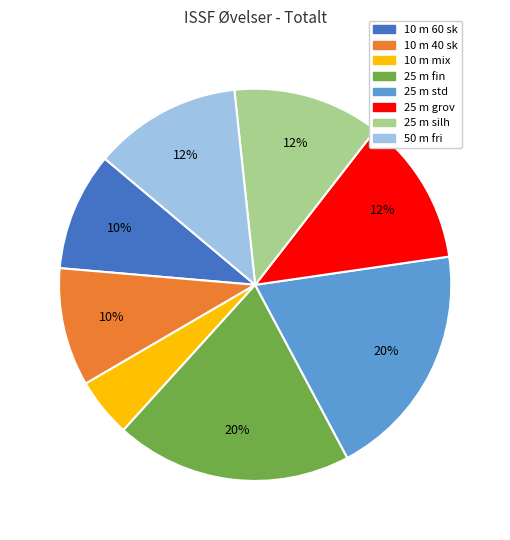

Does any single category account for the majority?

No